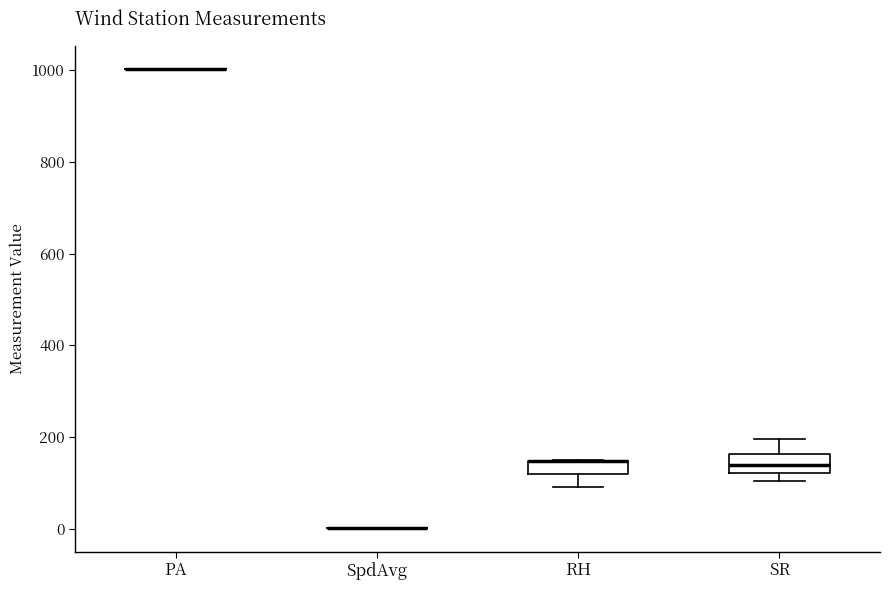

Where does the upper whisker of the box for SR end on the y-axis? The values are not printed on the chart, so give them approximately, as read against the axis.

200